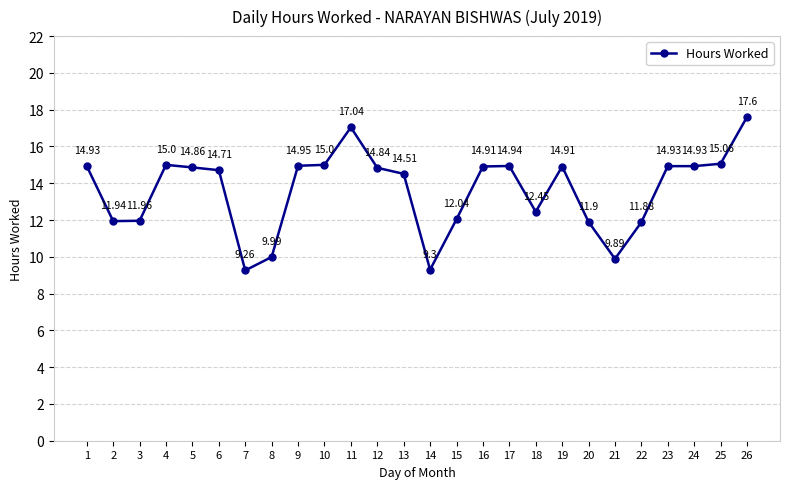

What is the value of the 12th point from the left?

14.8